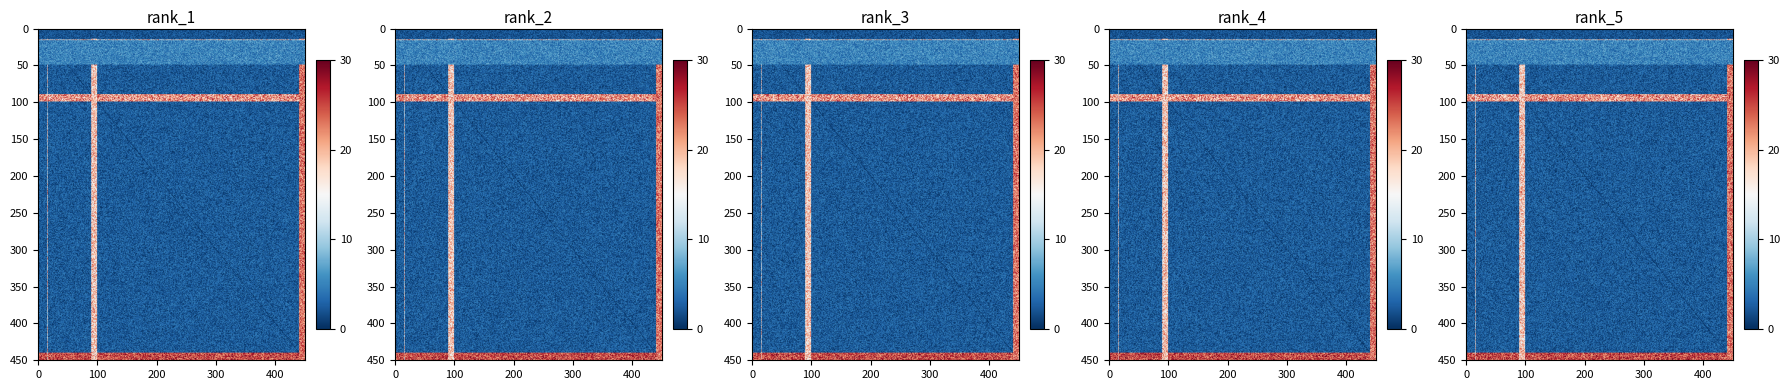

What is the minimum value shown in the chart?

-1